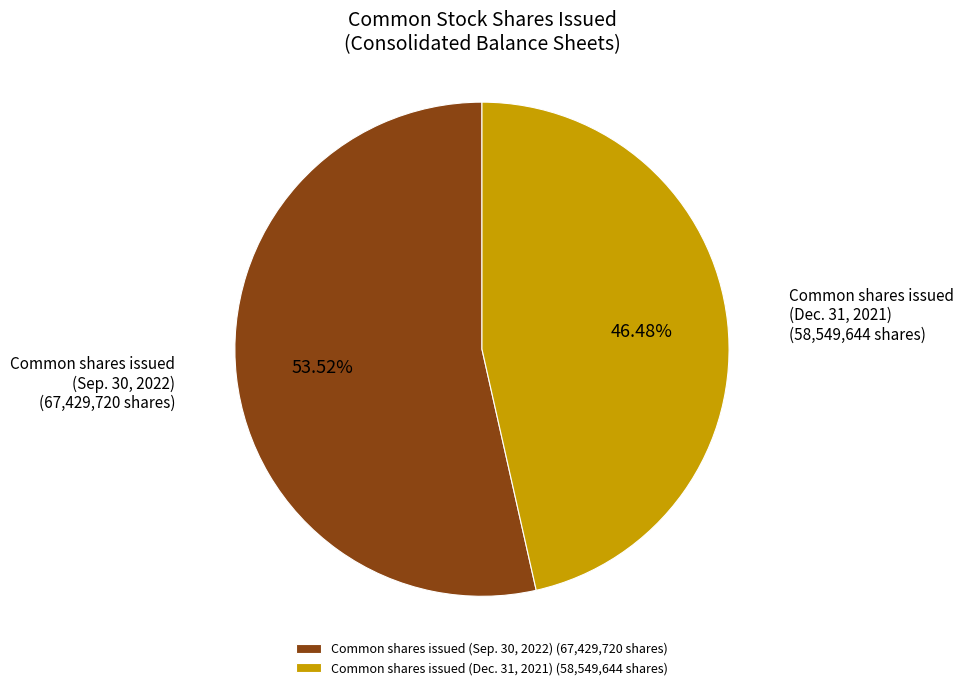

Do Common shares issued (Sep. 30, 2022) (67,429,720 shares) and Common shares issued (Dec. 31, 2021) (58,549,644 shares) together represent more than half of the pie?

Yes